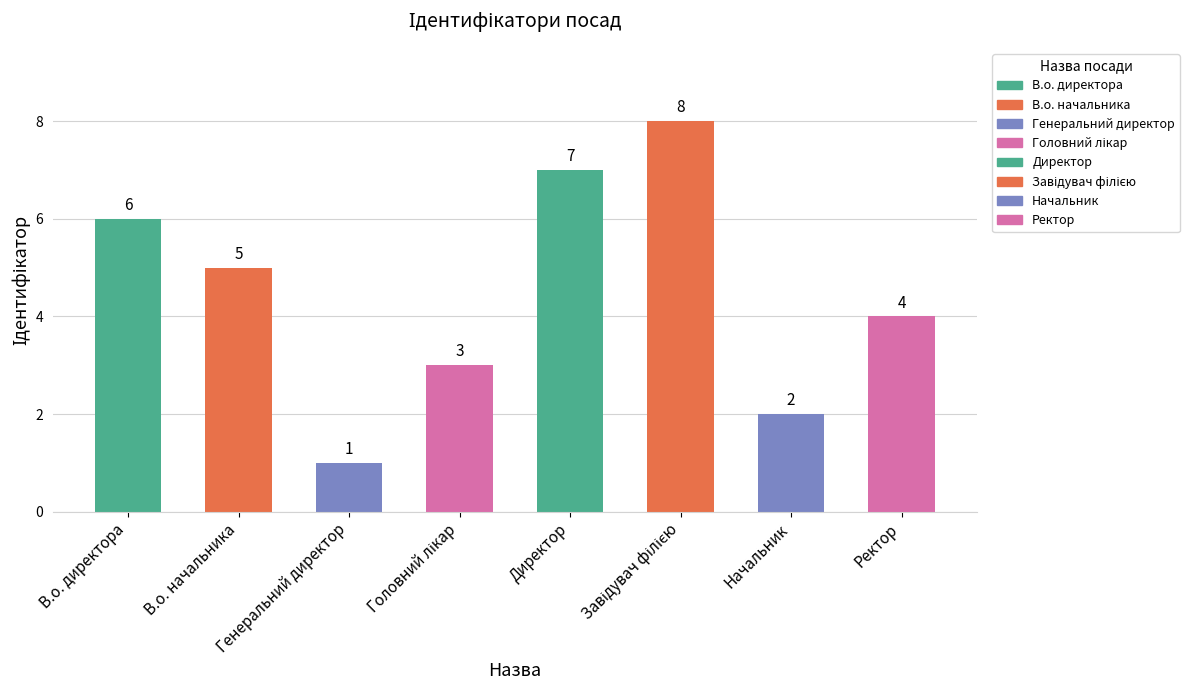

What is the greatest value displayed?

8